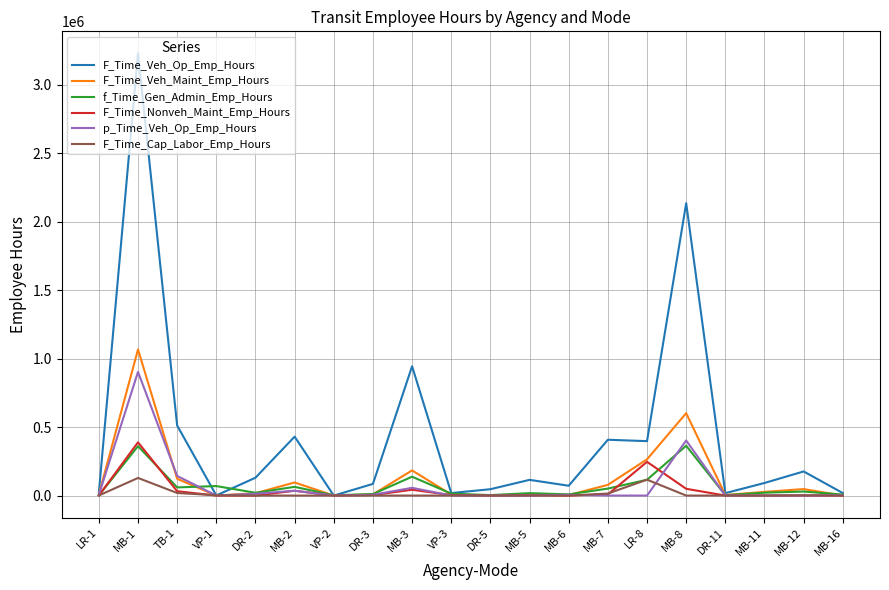

Which series has the widest spread of values?

F_Time_Veh_Op_Emp_Hours